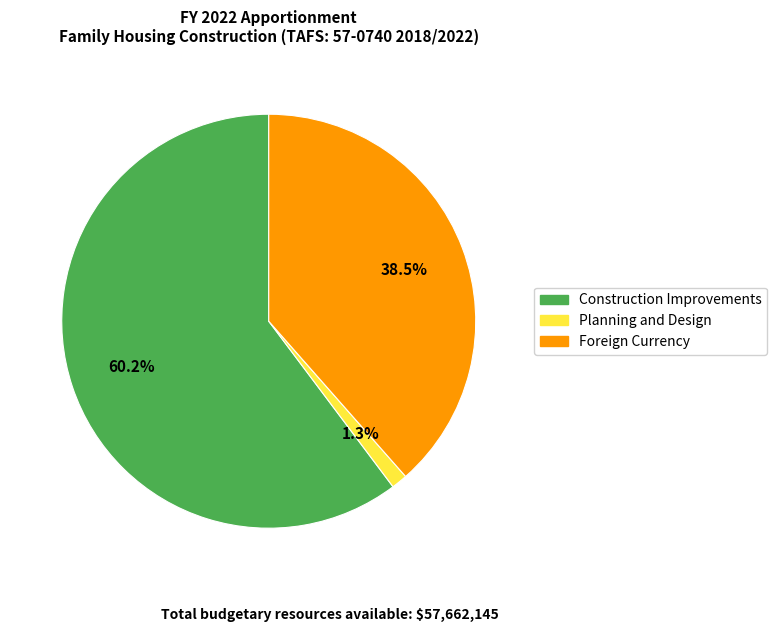

What is the total percentage of Construction Improvements and Foreign Currency?

98.7%